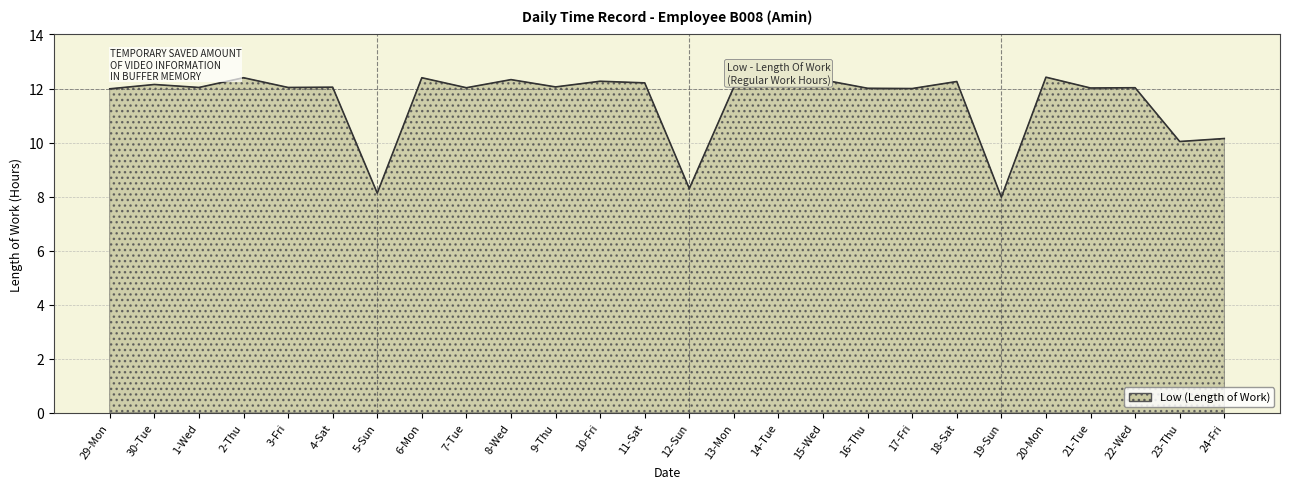

What position from the left is 17-Fri?

19